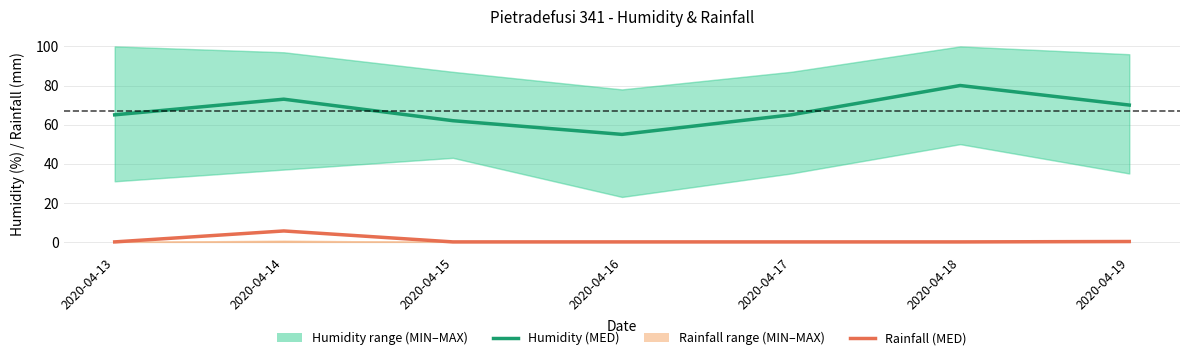

What is the total value across all series at 2020-04-14?

78.6